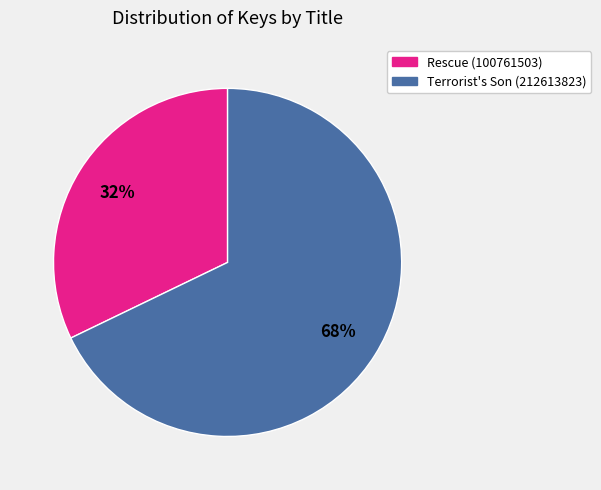

Approximately how many times larger is the value at Terrorist's Son (212613823) compared to Rescue (100761503)?

2.1